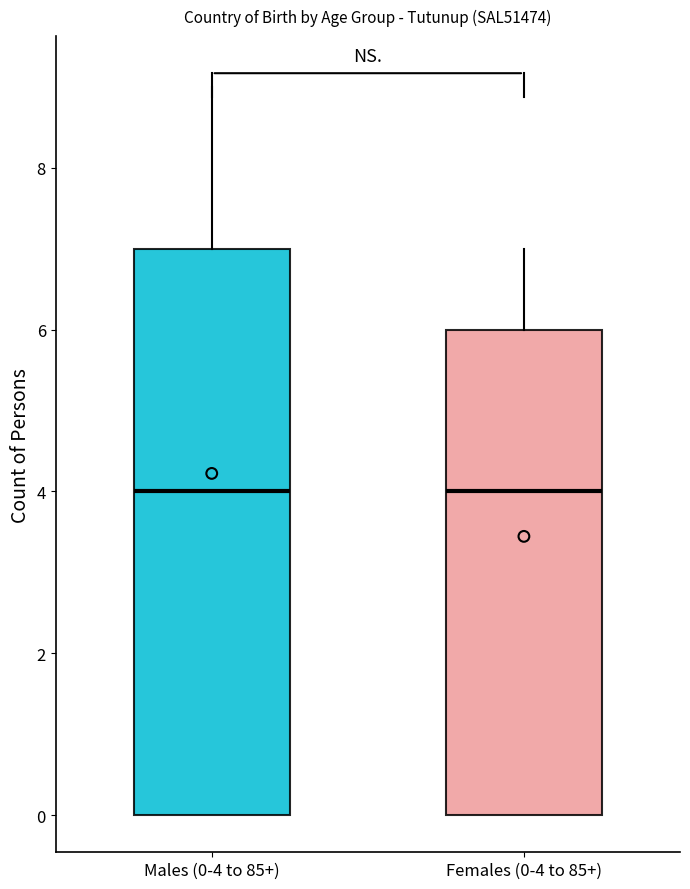

Reading left to right, transcribe this box plot: for each box, give where its median line is, the range the box spans, and where its two whiskers end, as read against the y-axis. The values are not printed on the chart, so give them approximately, as read against the axis.

Males (0-4 to 85+): median 4, box 0 to 7, whiskers 0 to 9
Females (0-4 to 85+): median 4, box 0 to 6, whiskers 0 to 7